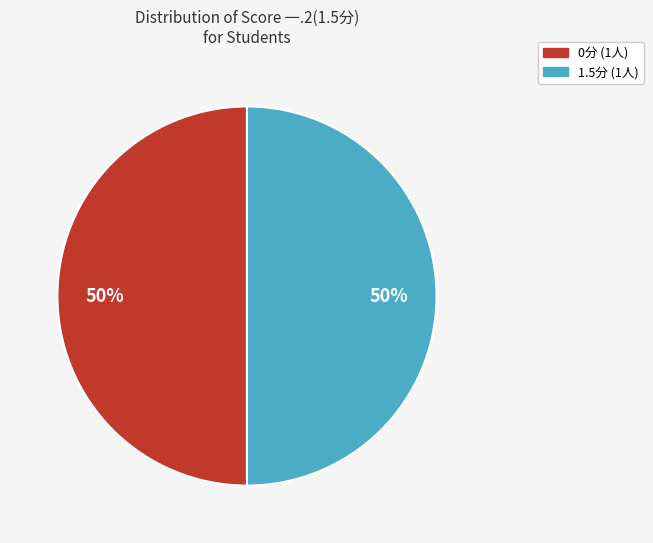

To the nearest percent, what is the average slice percentage?

50%